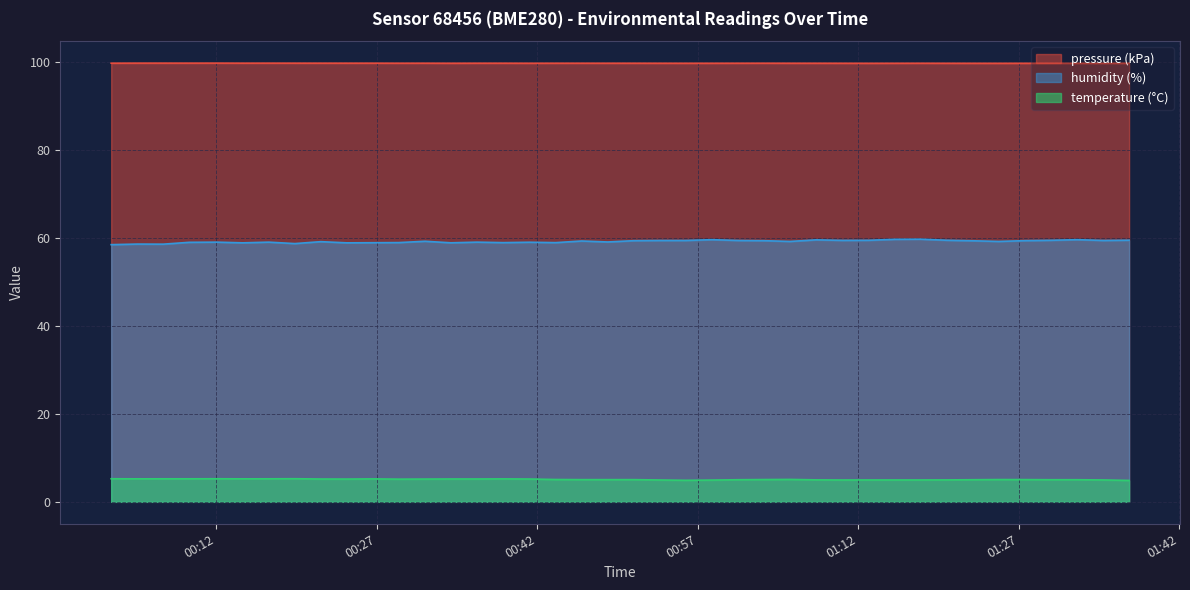

How many data points does each series have?

40